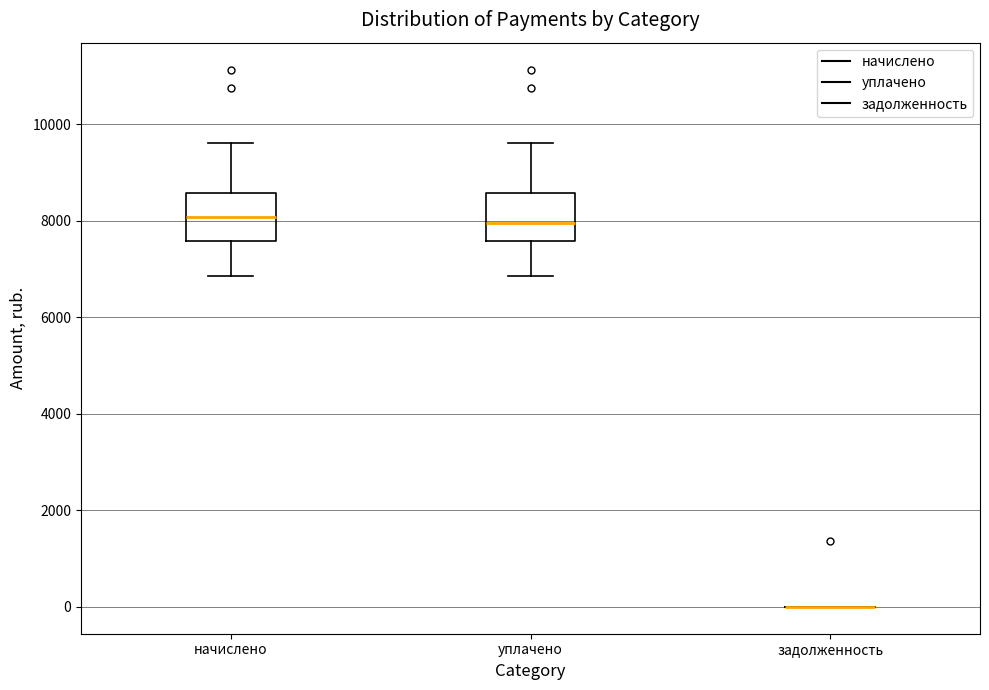

Reading left to right, transcribe this box plot: for each box, give where its median line is, the range the box spans, and where its two whiskers end, as read against the y-axis. The values are not printed on the chart, so give them approximately, as read against the axis.

начислено: median 8000, box 7600 to 8600, whiskers 6800 to 9600
уплачено: median 8000, box 7600 to 8600, whiskers 6800 to 9600
задолженность: box collapsed to a line at 0, whiskers 0 to 0